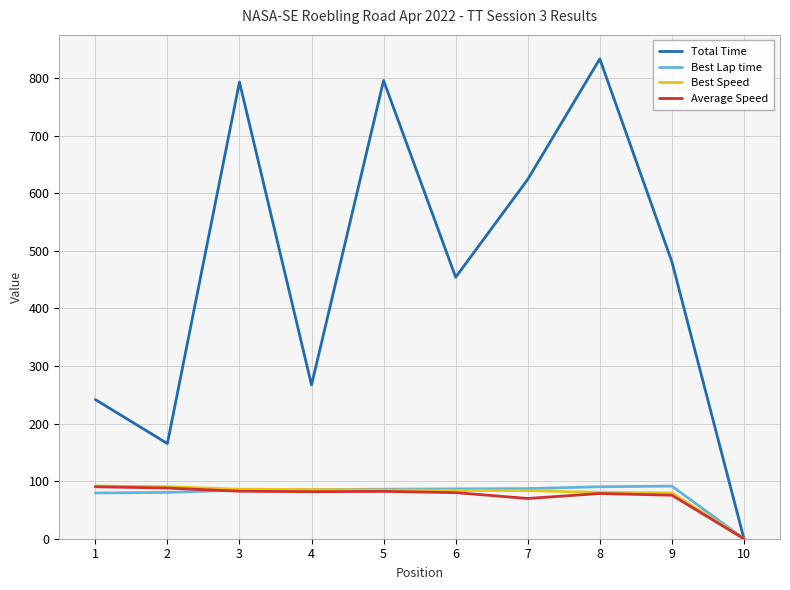

At which label does Average Speed first exceed 81?

1